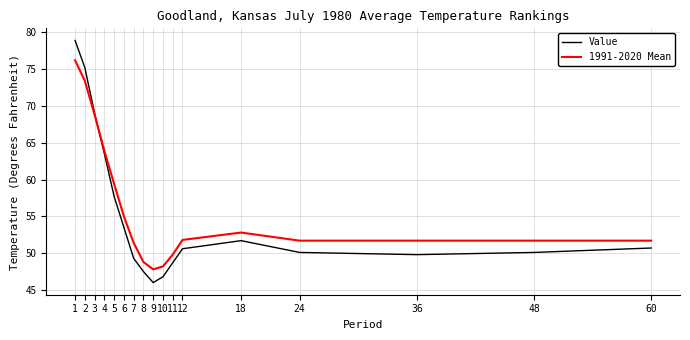

Which series has the largest range (max minus min)?

Value